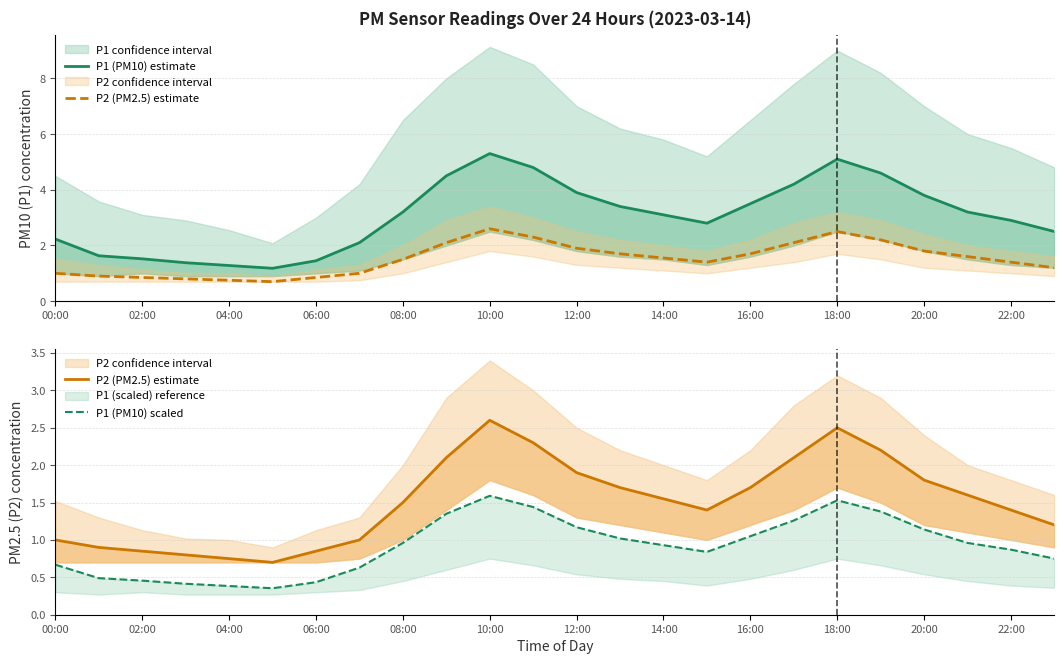

At how many categories does at least one series exceed 0?

24